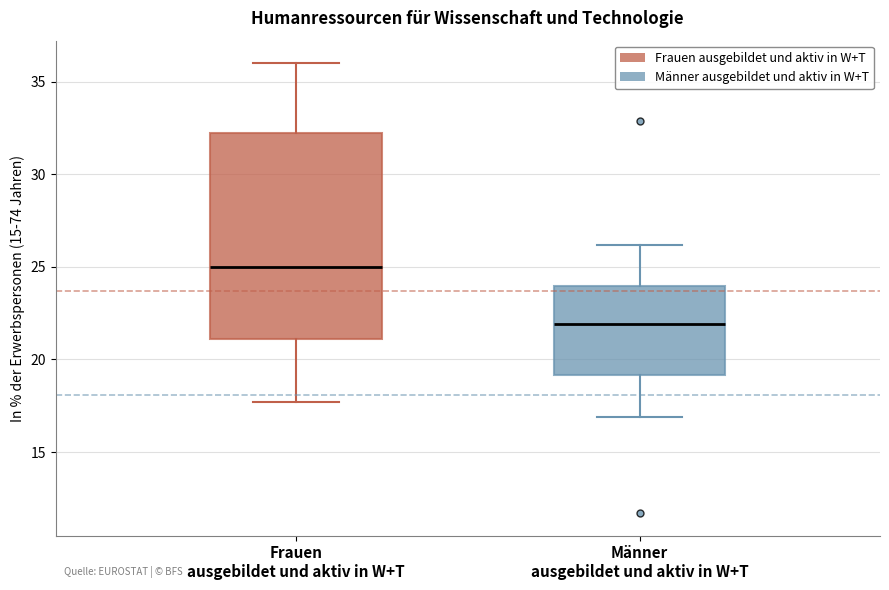

Comparing the boxes themselves (not the whiskers), which one is the tallest?

Frauen ausgebildet und aktiv in W+T